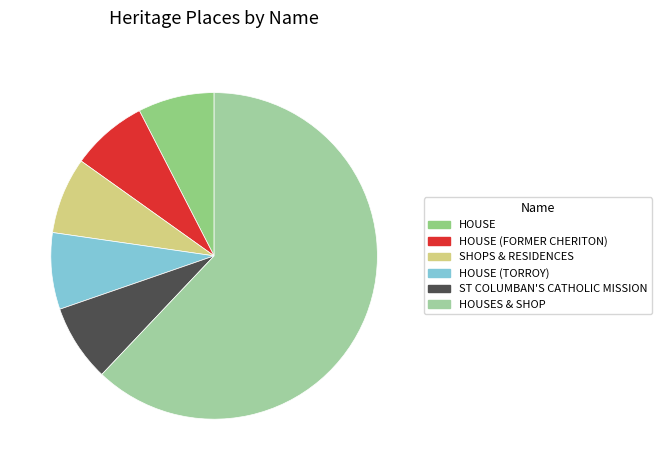

How many slices are in this pie chart?

6